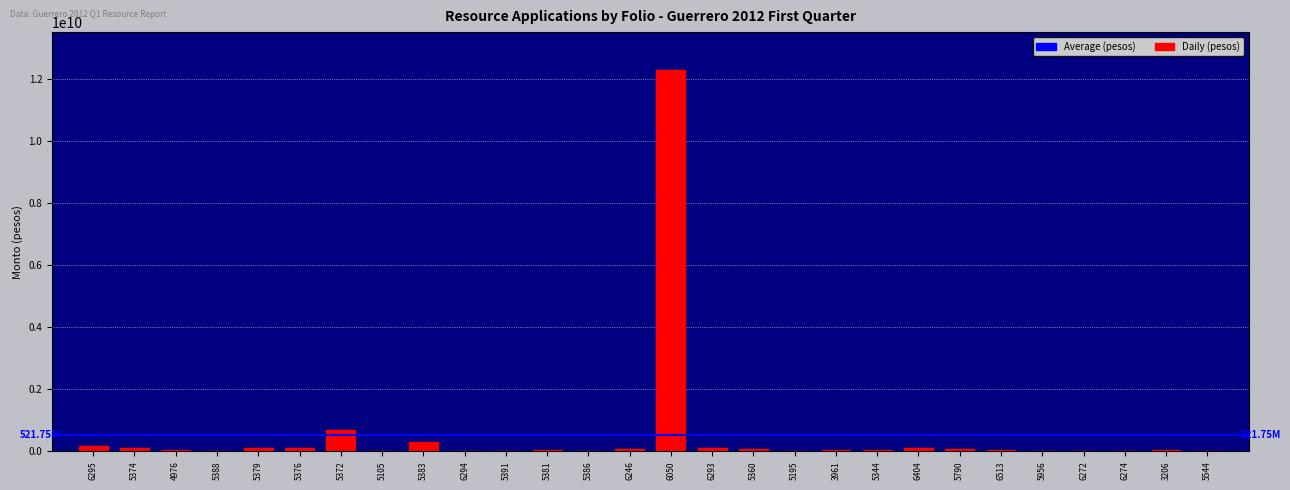

What is the sum of all values?

14608992163